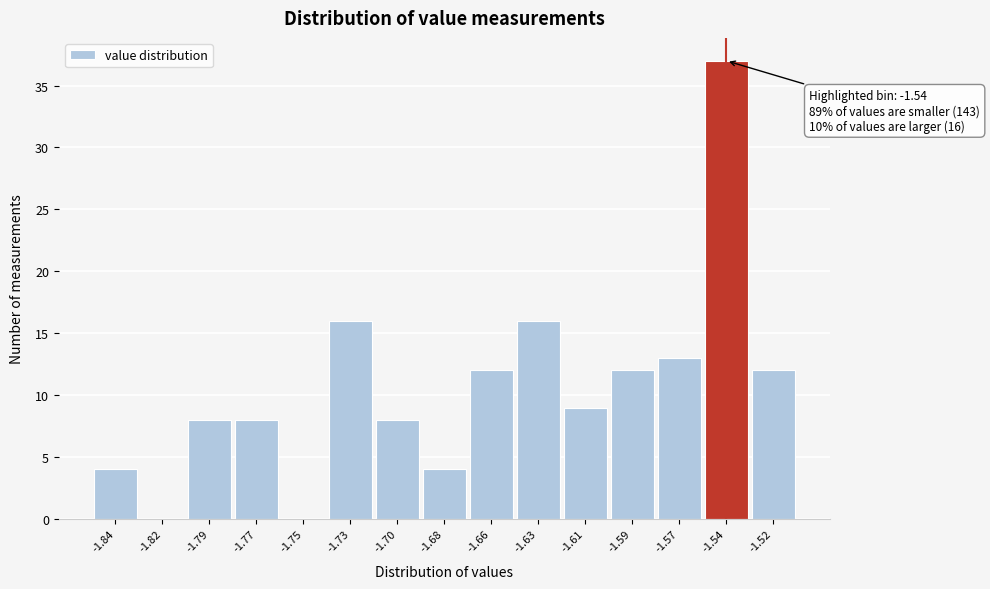

Reading left to right, list all the values displayed in this chart.

-1.84=4	-1.82=0	-1.79=8	-1.77=8	-1.75=0	-1.73=16	-1.70=8	-1.68=4	-1.66=12	-1.63=16	-1.61=9	-1.59=12	-1.57=13	-1.54=37	-1.52=12